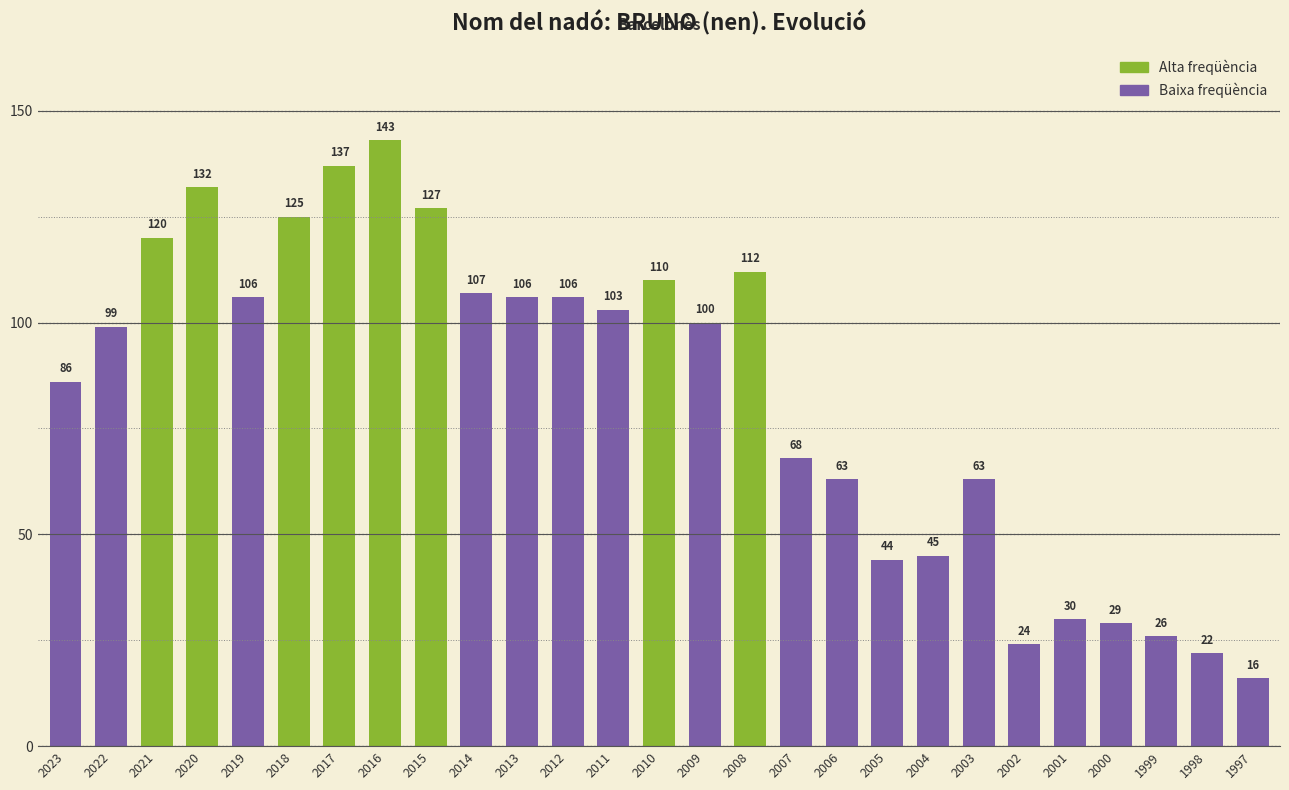

What is the difference between the maximum and second lowest values?

121